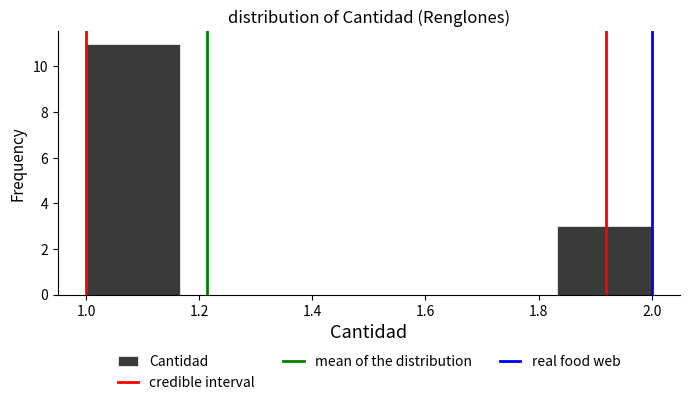

Reading left to right, transcribe this chart: for each bar, give the range it covers on the x-axis and its height. Neither the bar edges nor the heights are printed on the chart, so give them approximately, as read against the axes.

1.00 to 1.16: 11
1.16 to 1.34: 0
1.34 to 1.50: 0
1.50 to 1.66: 0
1.66 to 1.84: 0
1.84 to 2.00: 3